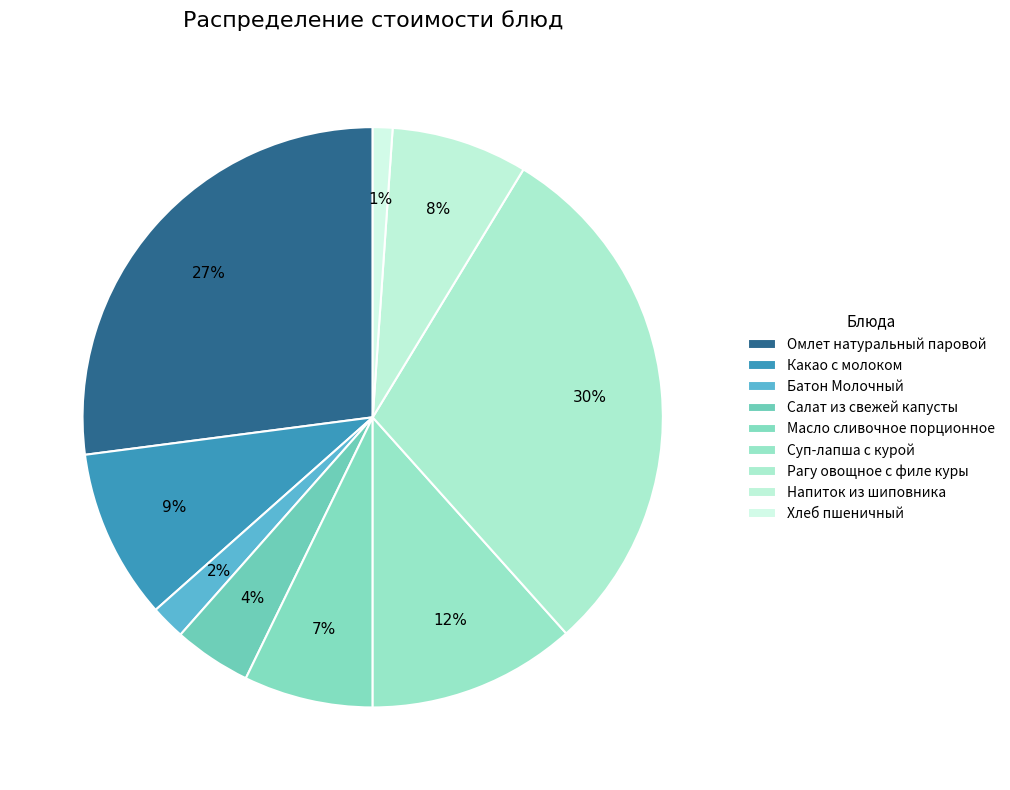

What is the change in value from Батон Молочный to Рагу овощное с филе куры?

+61.7